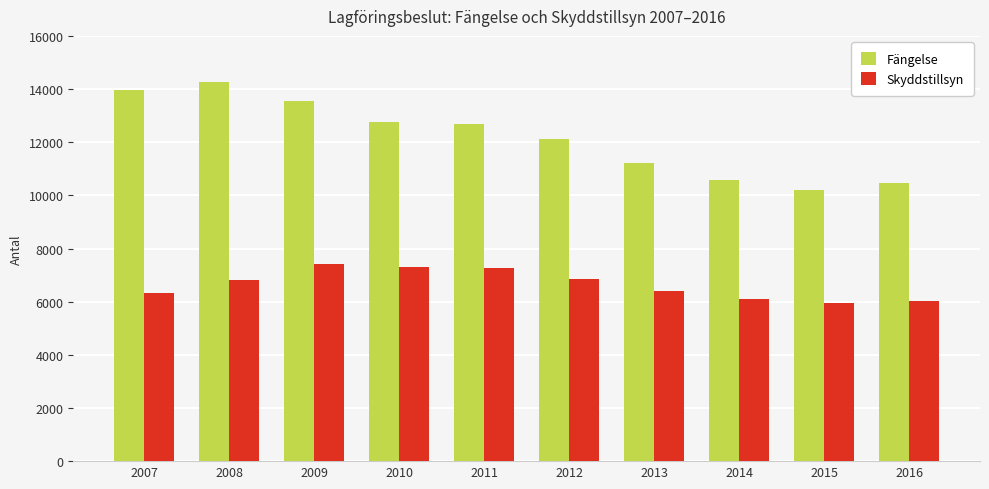

The value of Skyddstillsyn at 2010 is 3100. True or false?

False